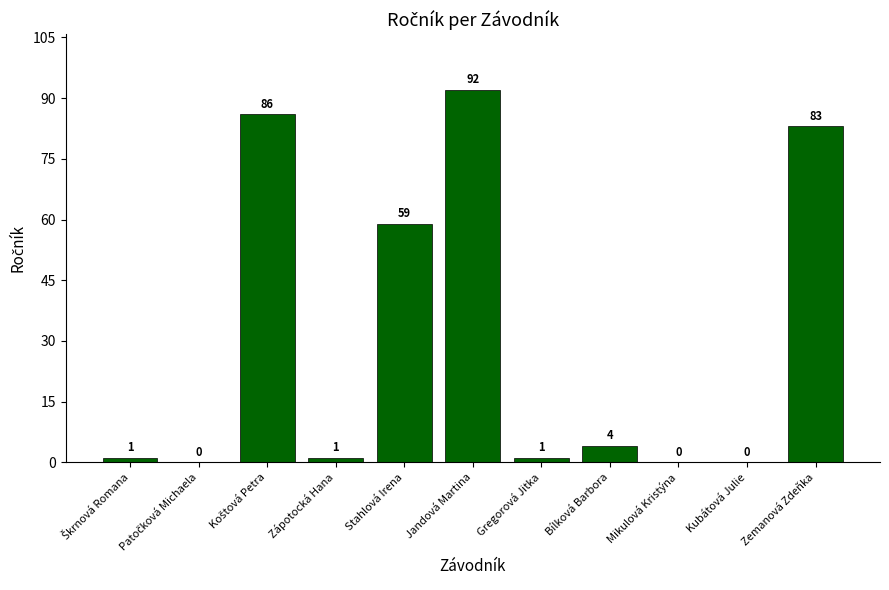

At which label is the value closest to 46?

Stahlová Irena